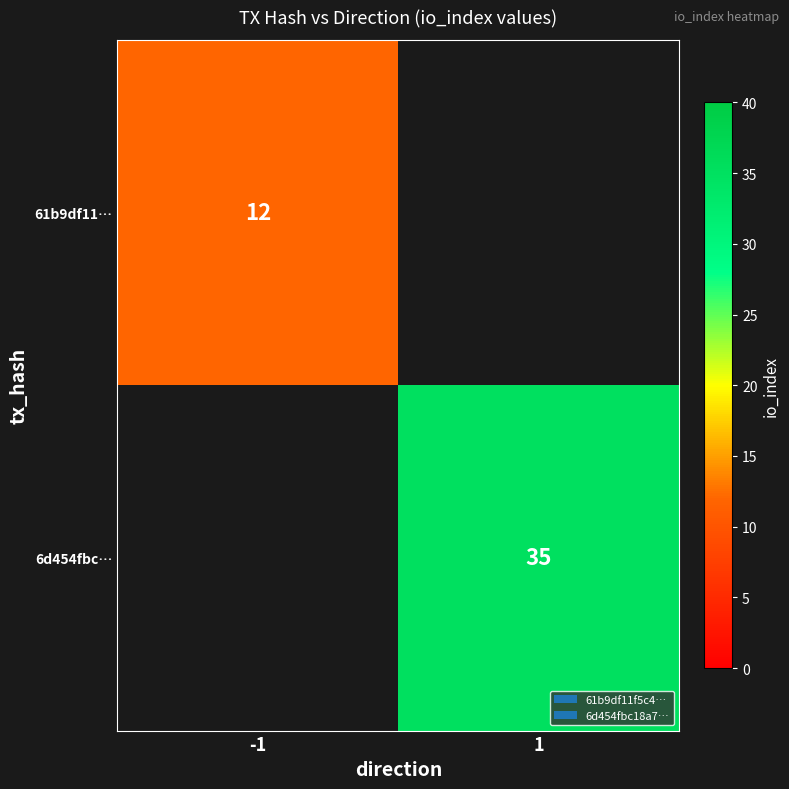

At how many categories does at least one series exceed 25?

1